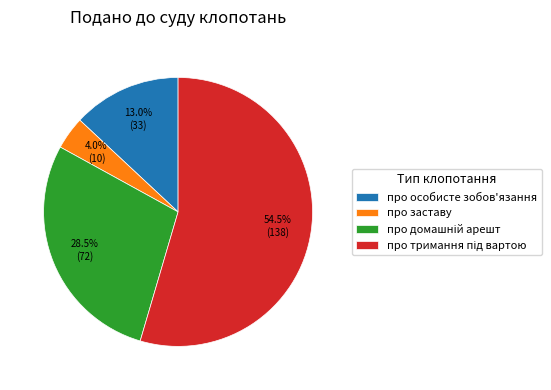

Which category has the smallest portion of the pie?

про заставу